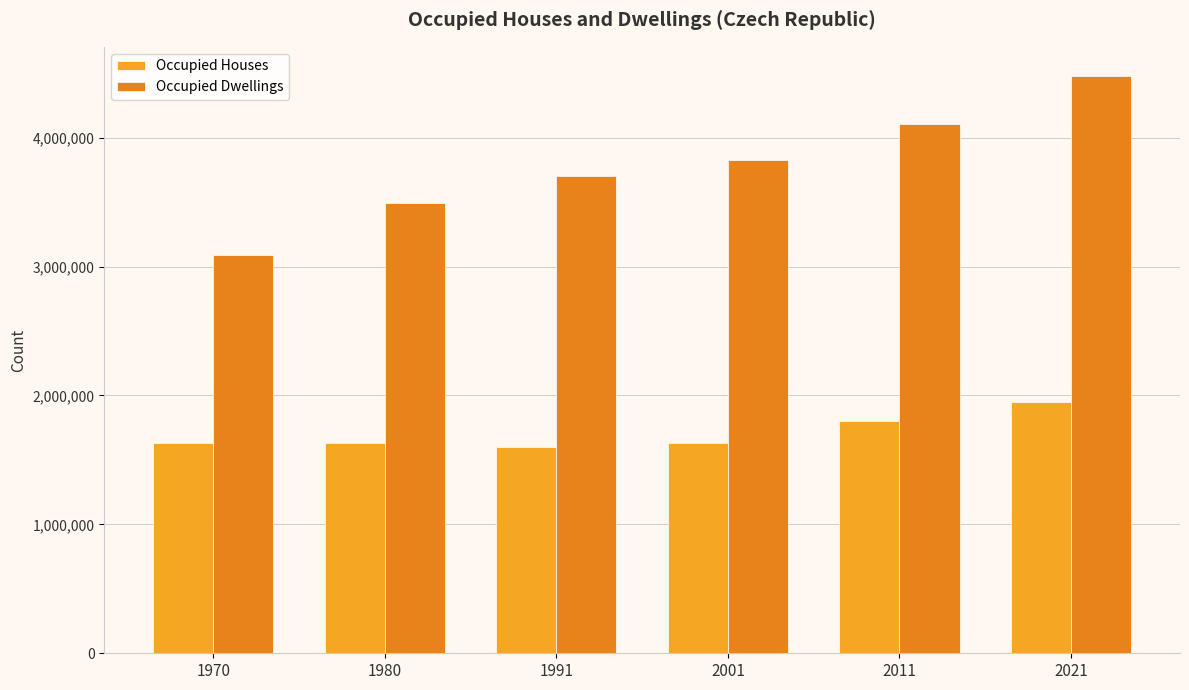

How many series are shown in this chart?

2